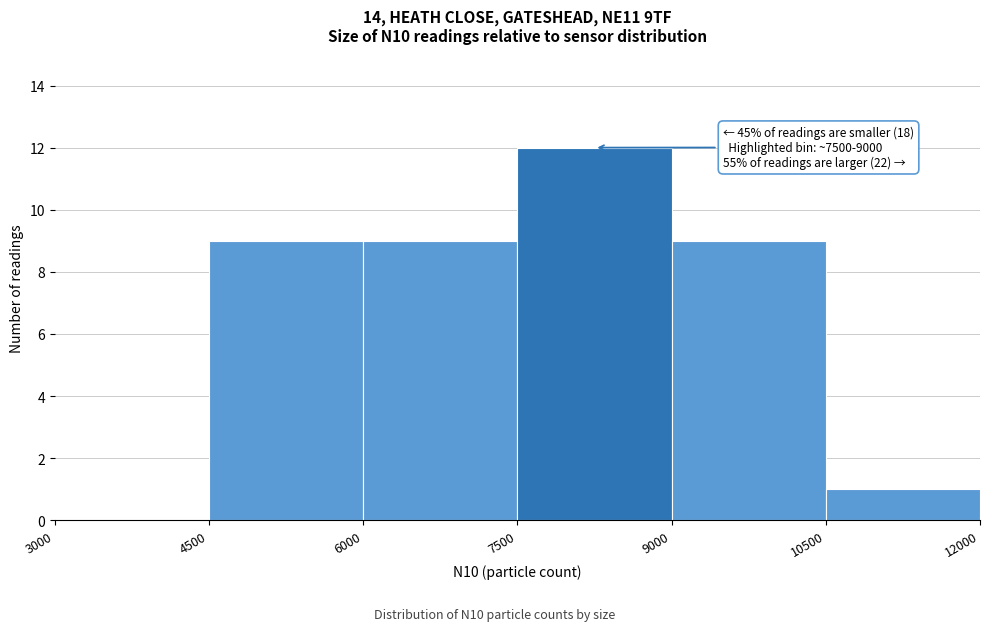

Over which range of the x-axis is the bar tallest?

7500 to 9000